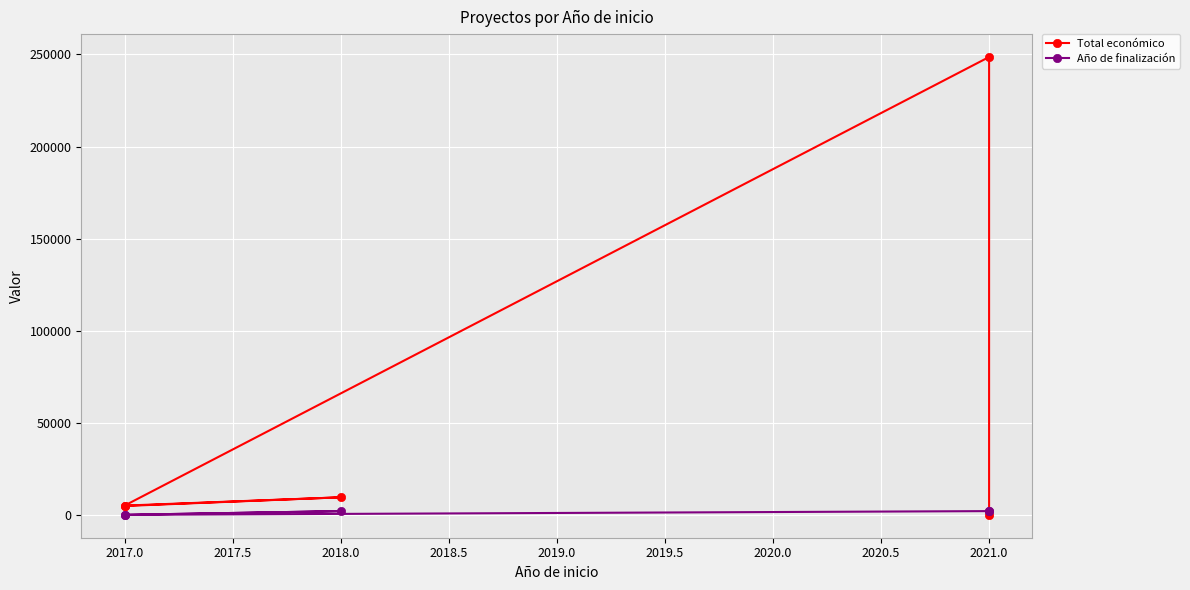

Which series has the largest total across all categories?

Total económico